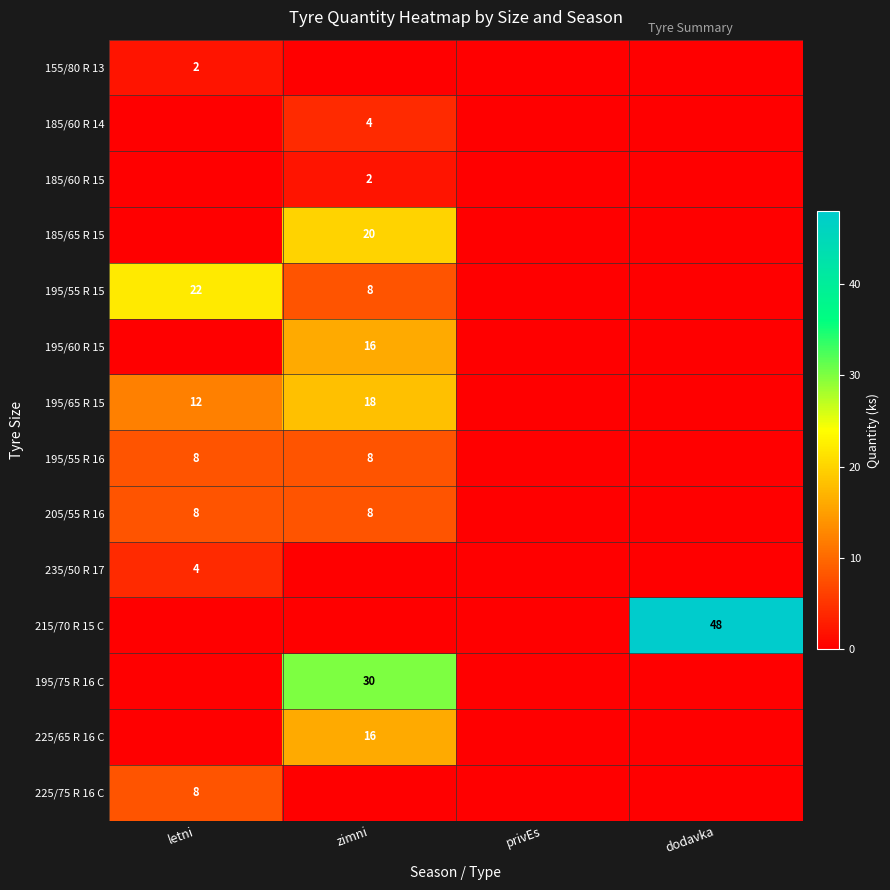

True or false: 195/55 R 16 has a value of 13 at letni.

False